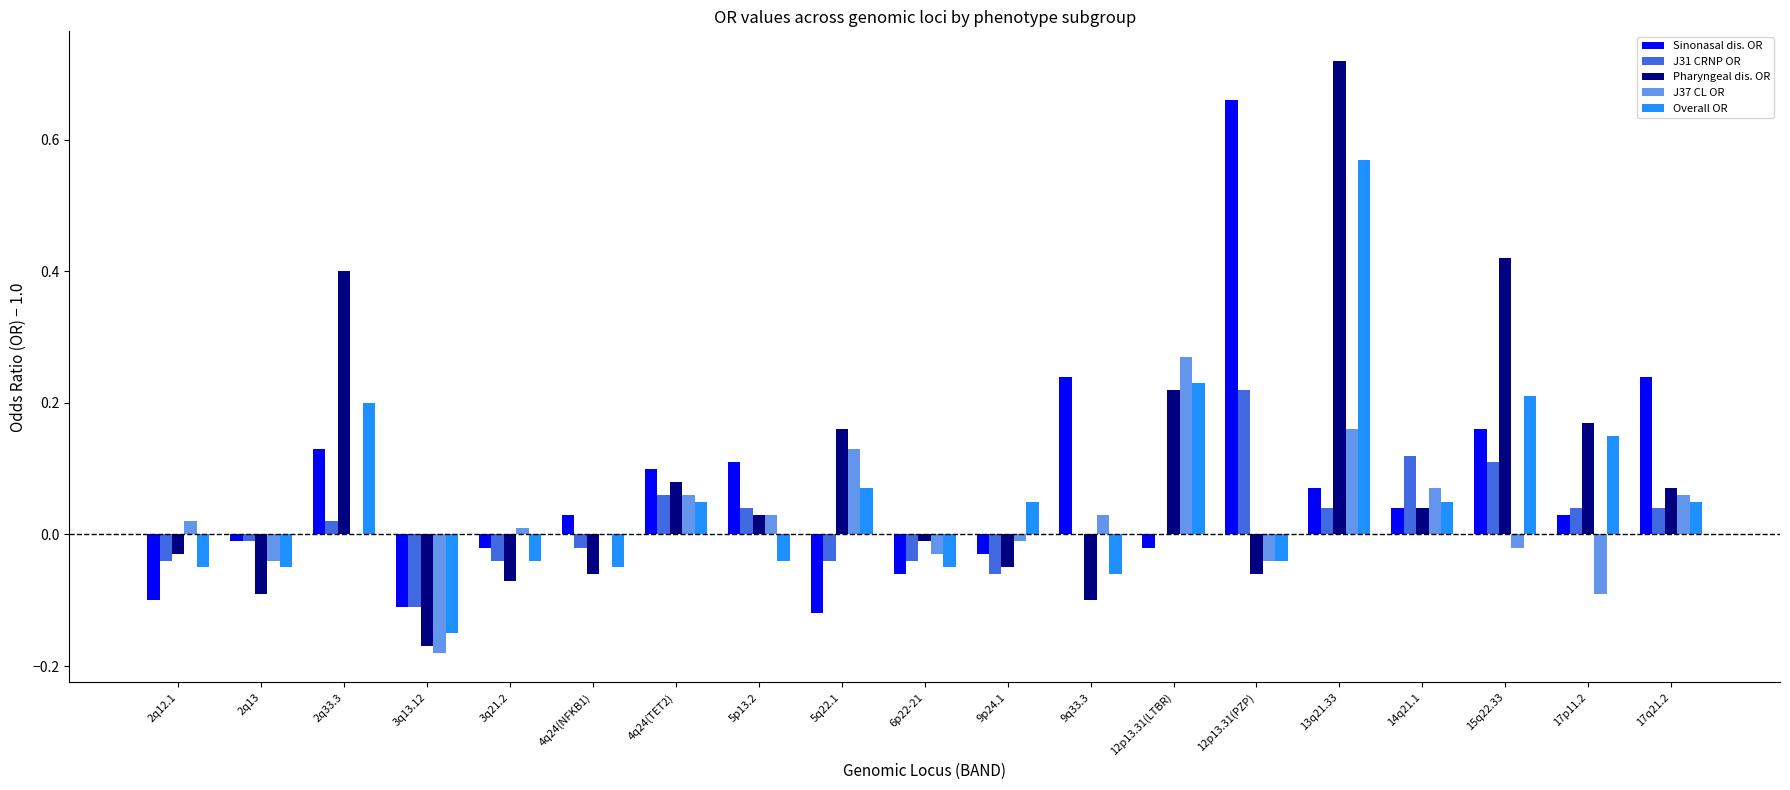

Does the chart contain stacked bars?

No